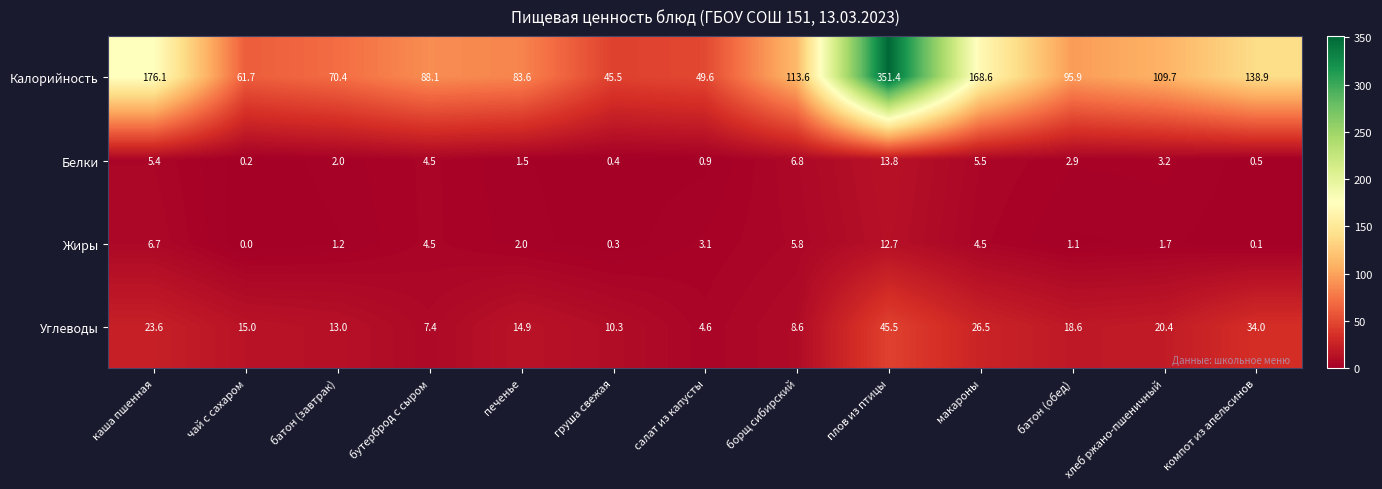

Which label corresponds to the smallest value in the chart?

чай с сахаром